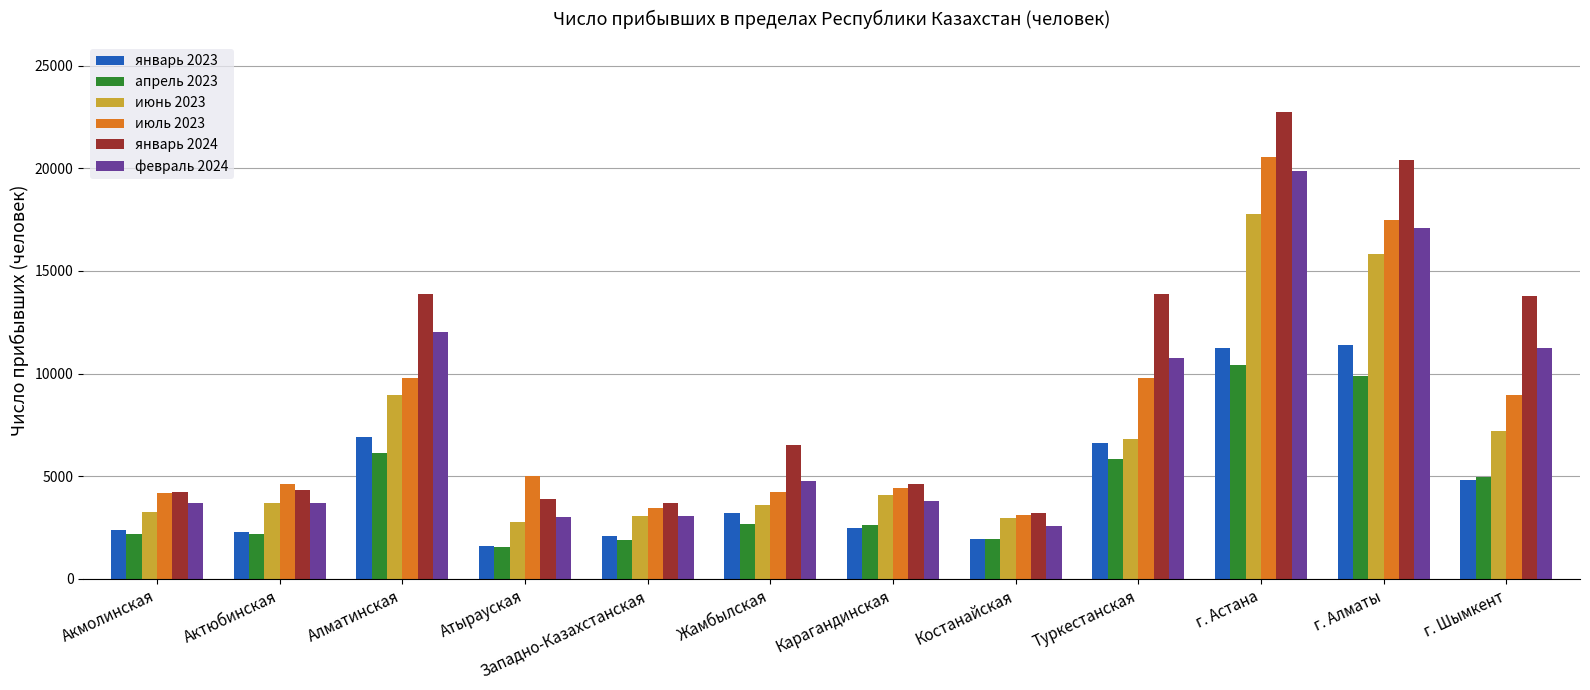

What is the label of the 11th bar from the left?

г. Алматы